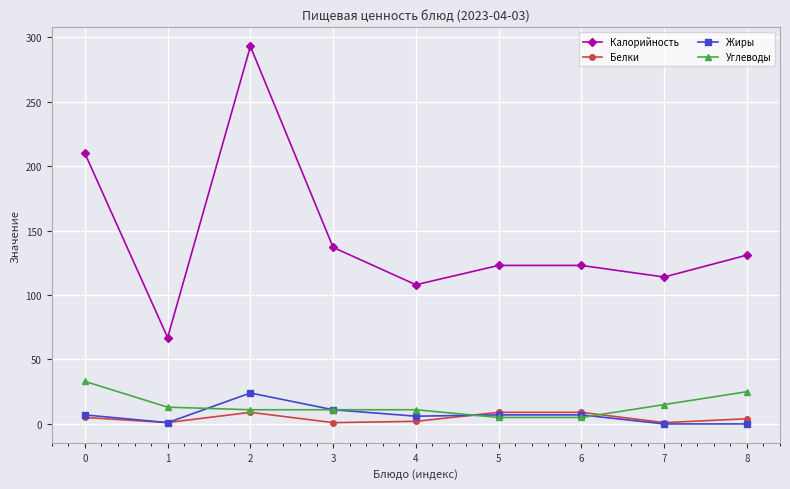

Read the Белки value at 5.

9.0